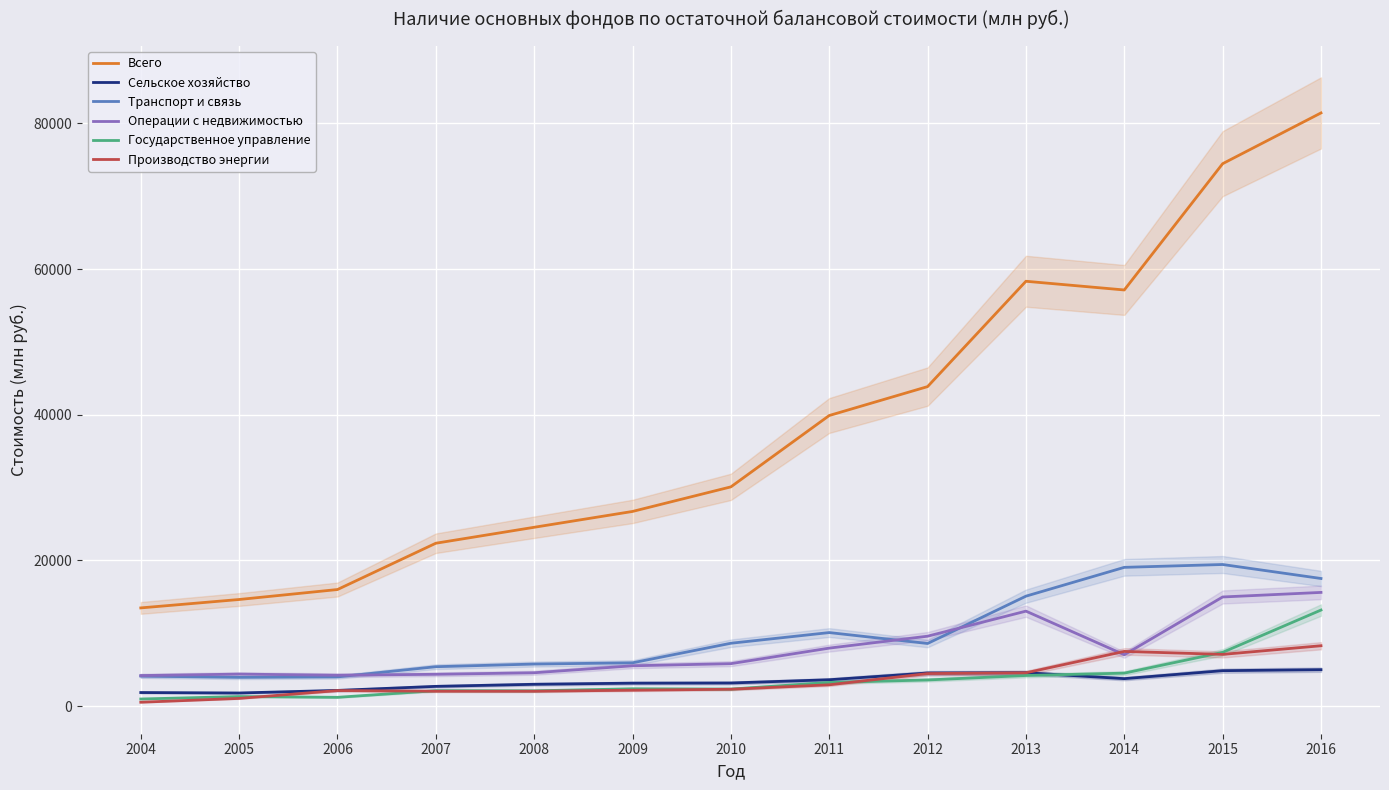

What is the difference between the highest and lowest values at 2016?

76433